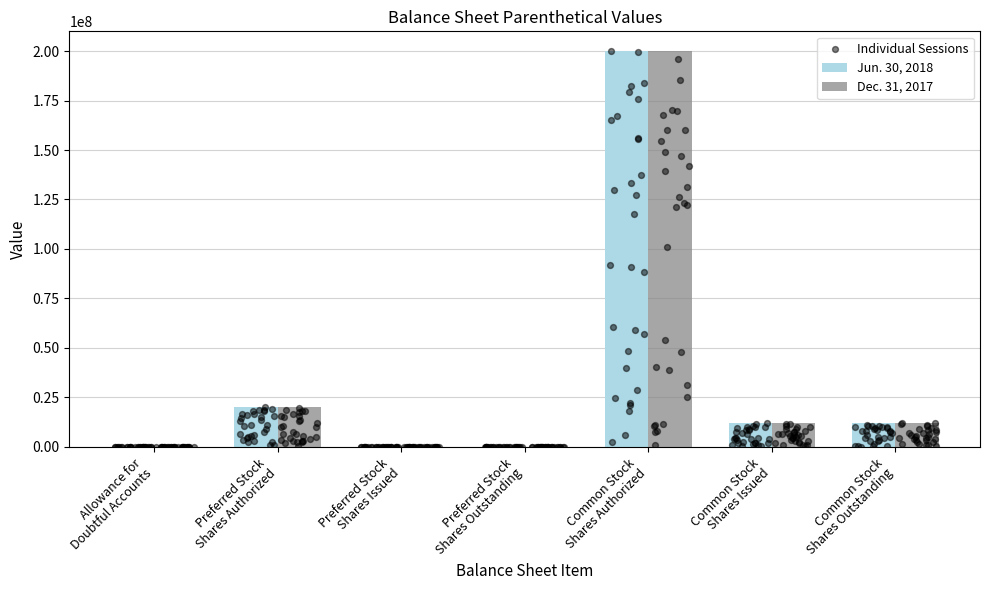

What are all the series names shown in the legend?

Jun. 30, 2018, Dec. 31, 2017